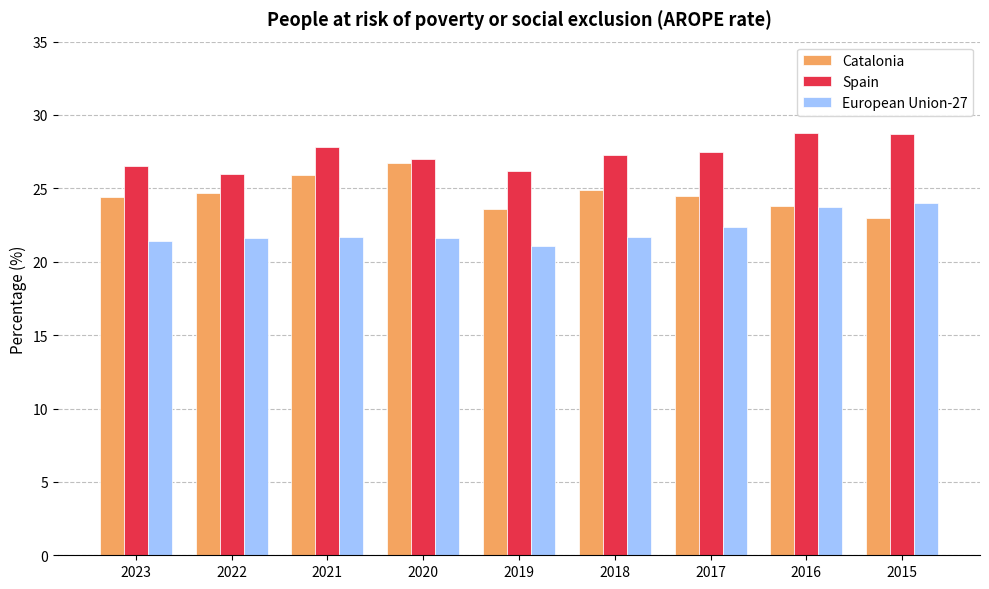

Is the value of European Union-27 at 2020 greater than the value of Spain at 2018?

No